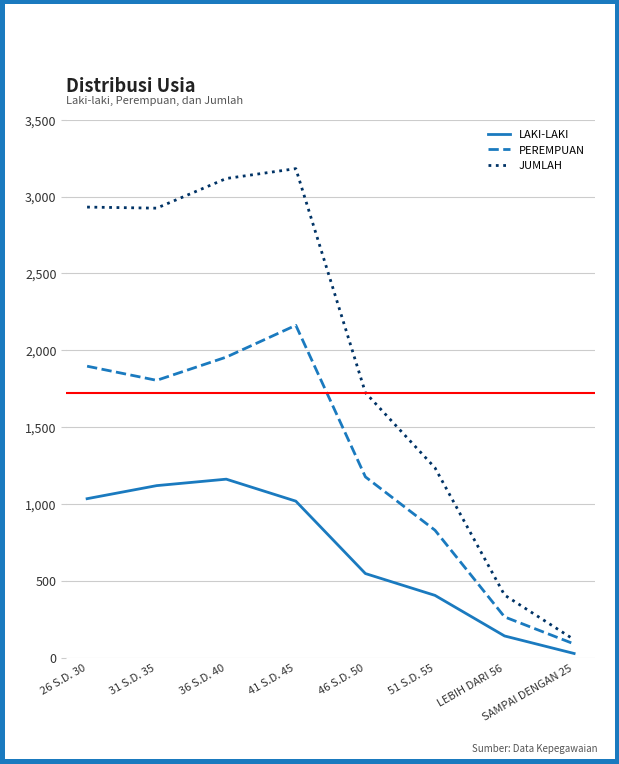

True or false: PEREMPUAN has a value of 1669 at 46 S.D. 50.

False